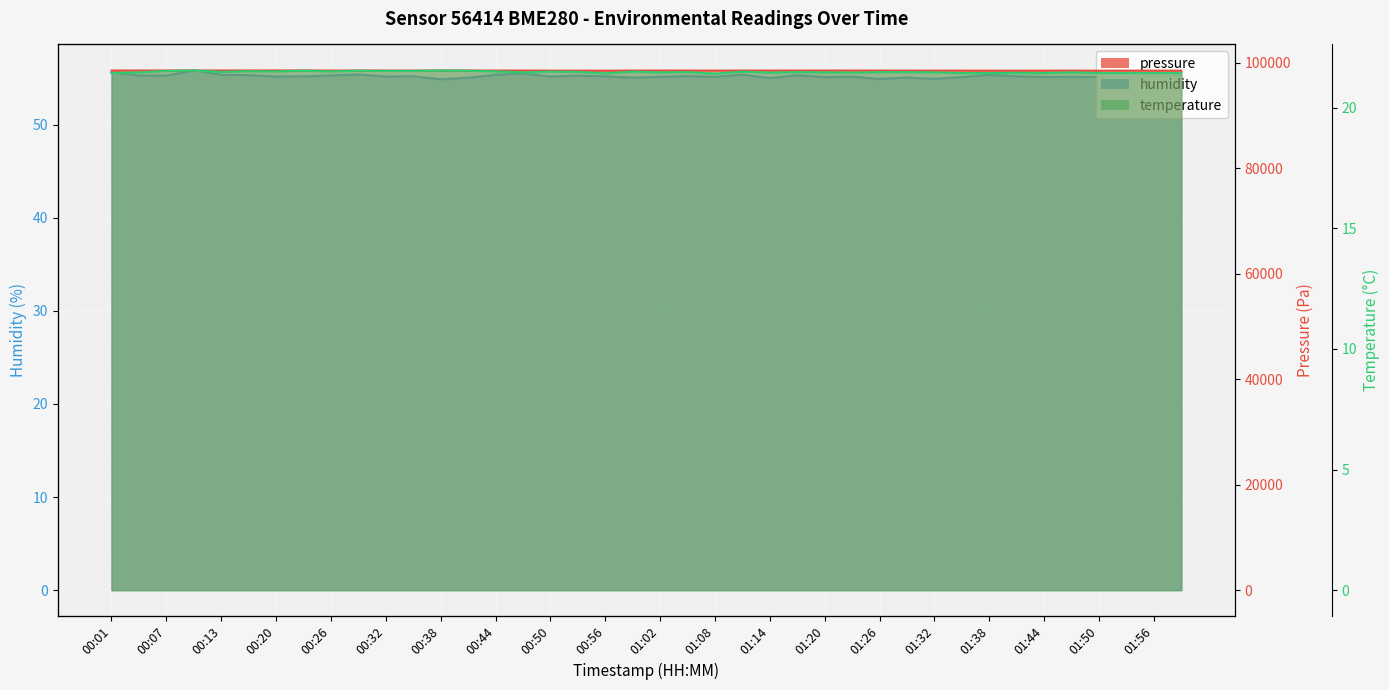

Between 00:20 and 01:44, which is larger?

00:20